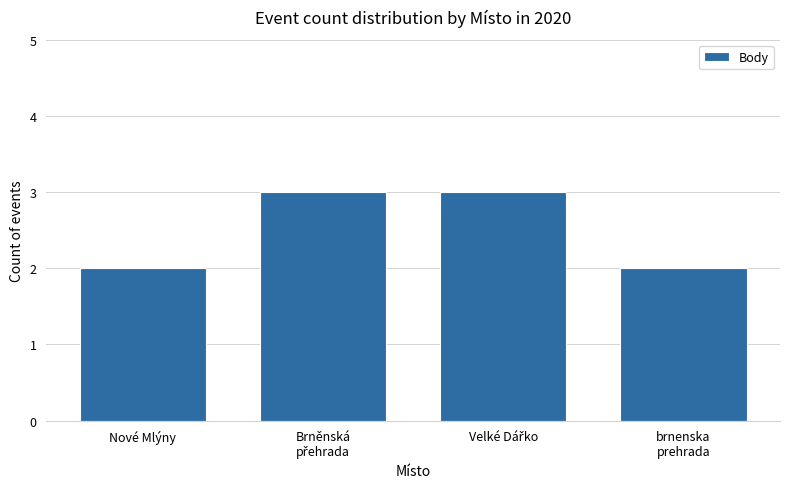

Is it true that the value at Nové Mlýny is 2?

True